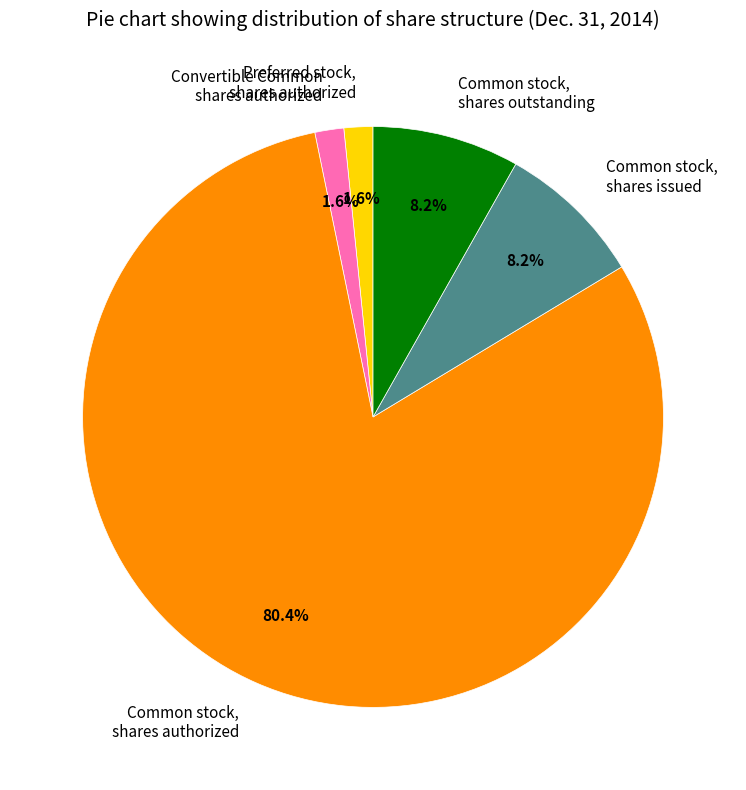

Which slice is the largest?

Common stock, shares authorized